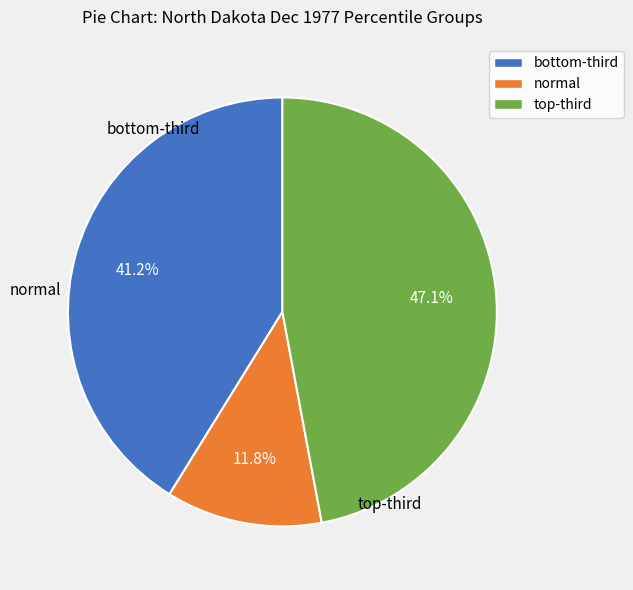

To the nearest percent, what is the difference between the largest and smallest slice percentages?

35%